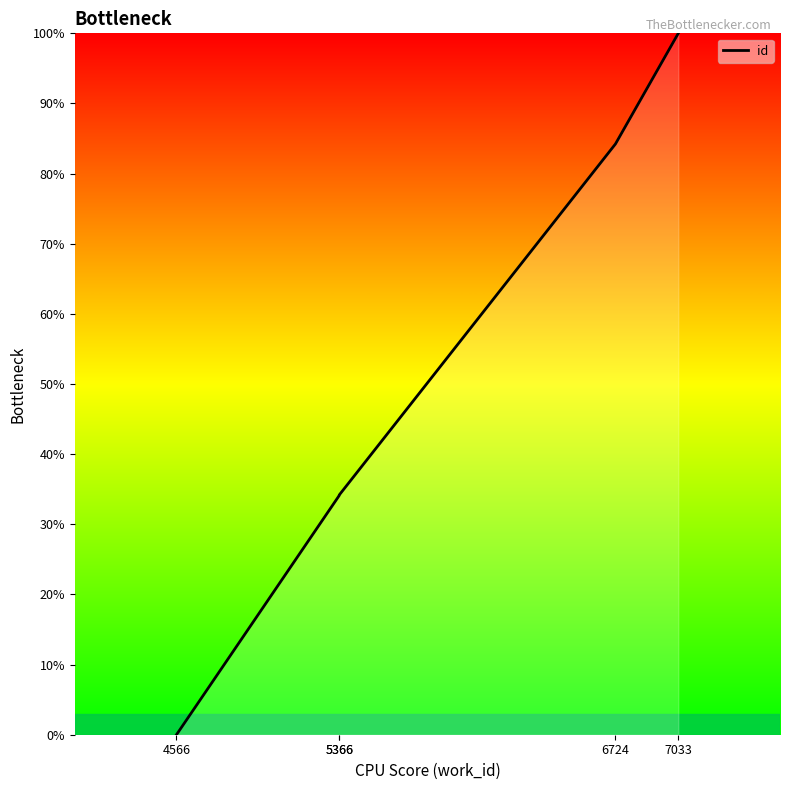

Reading left to right, what are all the values shown in this chart?

4566=0.0	5366=34.1	5366=34.2	6724=84.2	7033=100.0